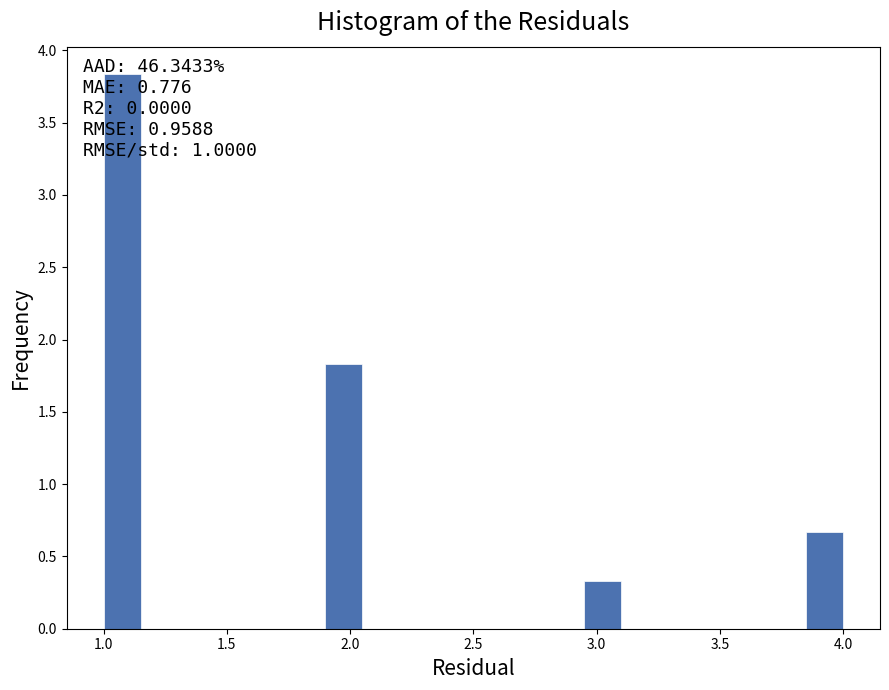

Read against the x-axis, roughly where is the centre of the tallest bar?

1.10